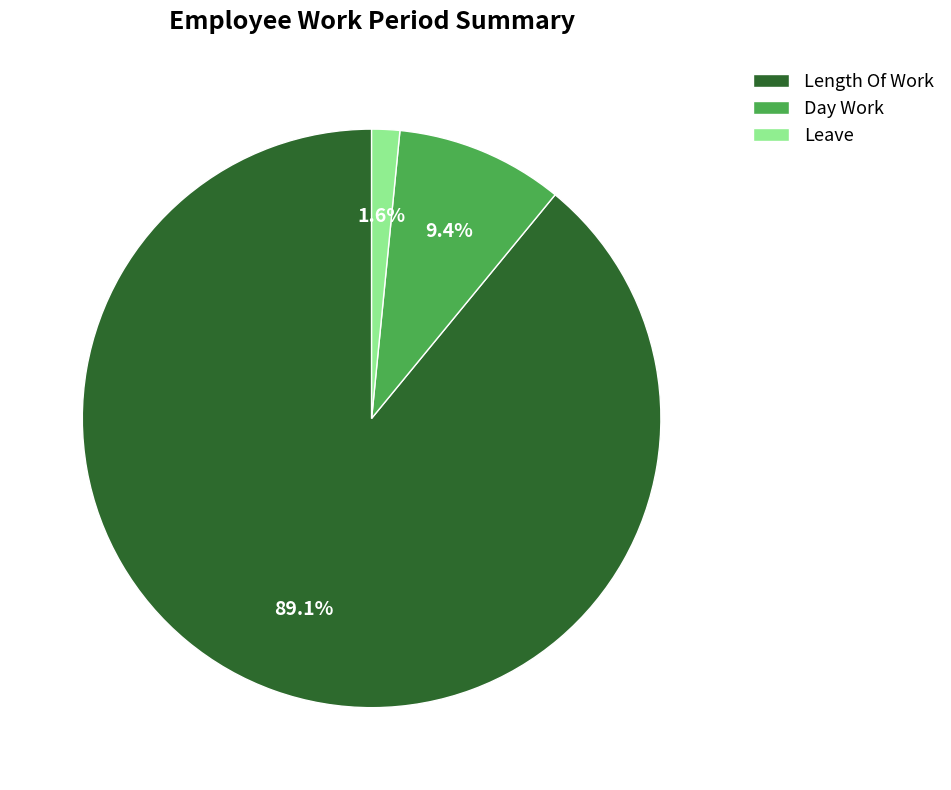

Which slice is the smallest?

Leave